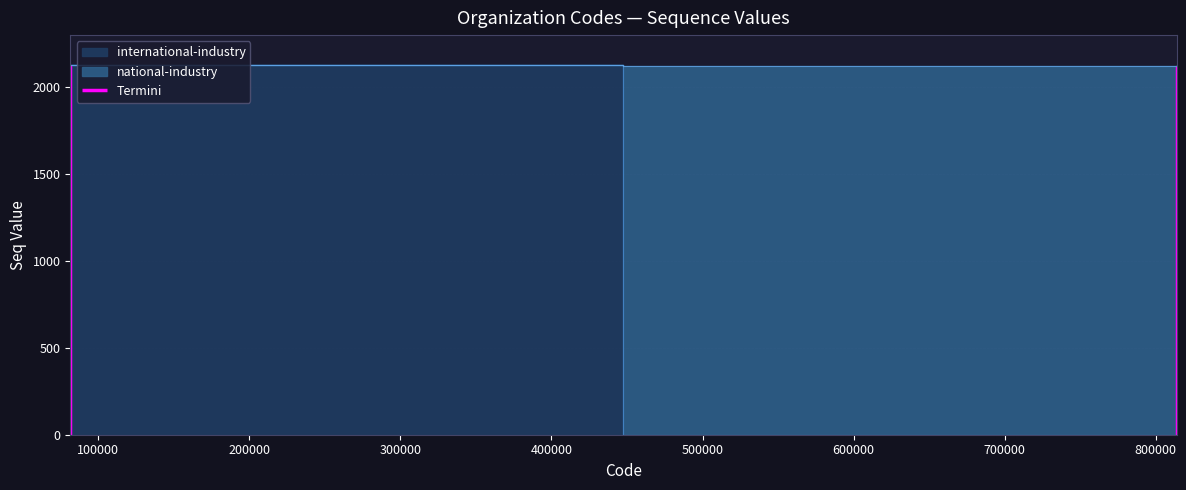

Where is the data nearest to the value 1064?

81391